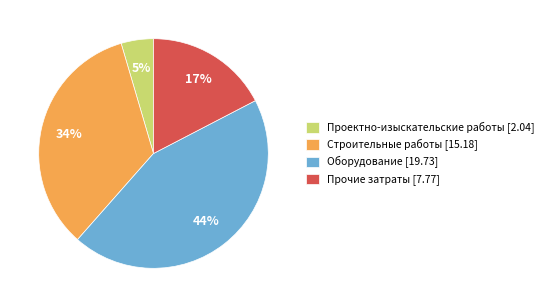

True or false: Оборудование accounts for 44% of the total.

True